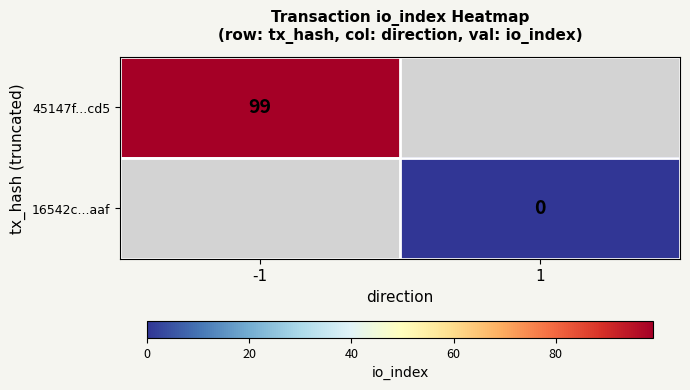

At how many categories does at least one series exceed 65?

1